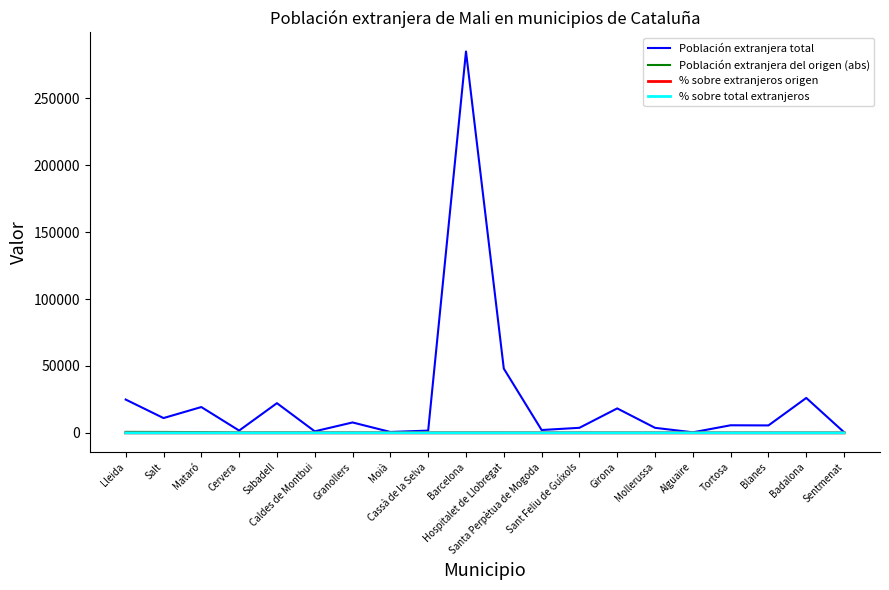

What is the total value across all series at Cervera?

1987.1